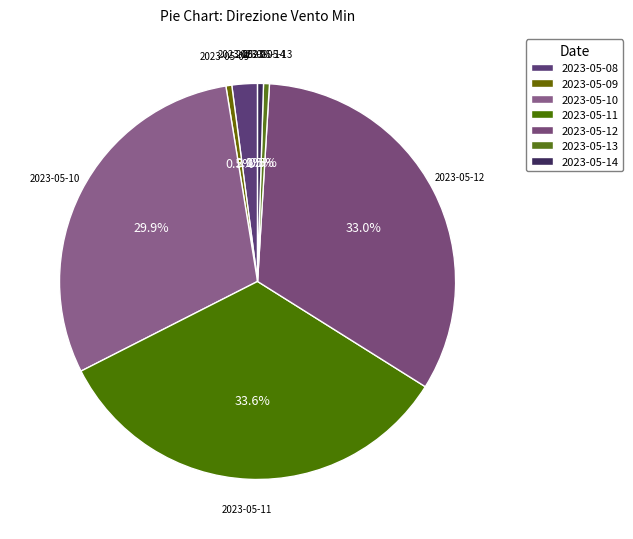

Does any single category account for the majority?

No